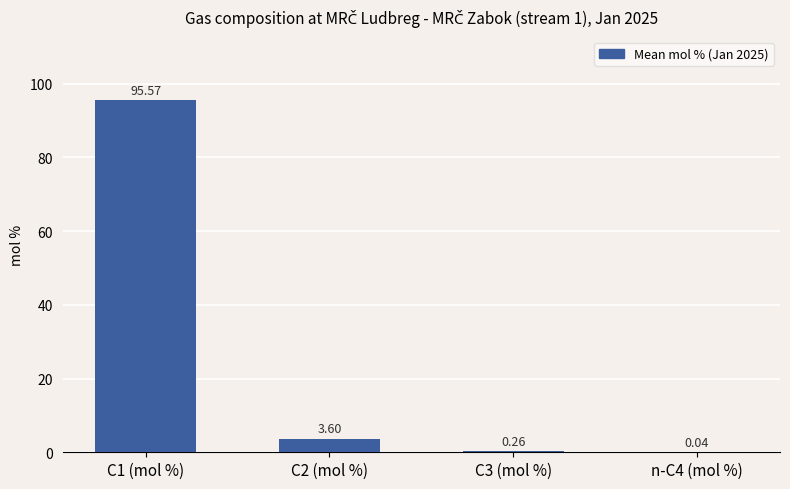

Which has a higher value, C2 (mol %) or C1 (mol %)?

C1 (mol %)